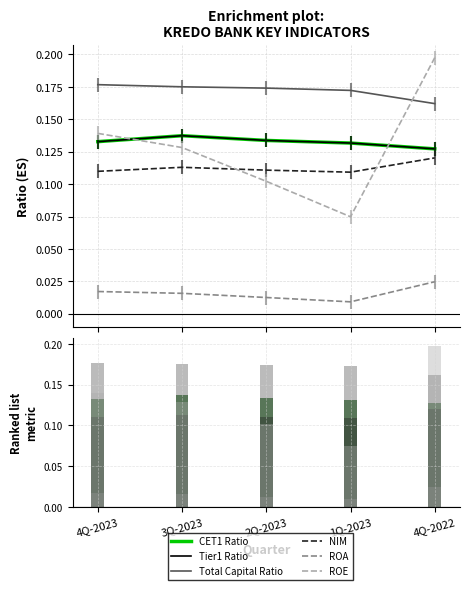

Reading right to left, transcribe all the data shown in this chart.

CET1 Ratio: 4Q-2022=0.1	1Q-2023=0.1	2Q-2023=0.1	3Q-2023=0.1	4Q-2023=0.1
Tier1 Ratio: 4Q-2022=0.1	1Q-2023=0.1	2Q-2023=0.1	3Q-2023=0.1	4Q-2023=0.1
Total Capital Ratio: 4Q-2022=0.2	1Q-2023=0.2	2Q-2023=0.2	3Q-2023=0.2	4Q-2023=0.2
NIM: 4Q-2022=0.1	1Q-2023=0.1	2Q-2023=0.1	3Q-2023=0.1	4Q-2023=0.1
ROA: 4Q-2022=0.0	1Q-2023=0.0	2Q-2023=0.0	3Q-2023=0.0	4Q-2023=0.0
ROE: 4Q-2022=0.2	1Q-2023=0.1	2Q-2023=0.1	3Q-2023=0.1	4Q-2023=0.1